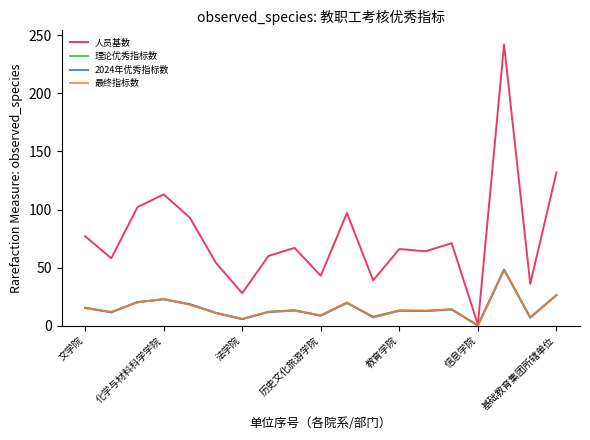

What is the maximum value for 最终指标数?

48.0